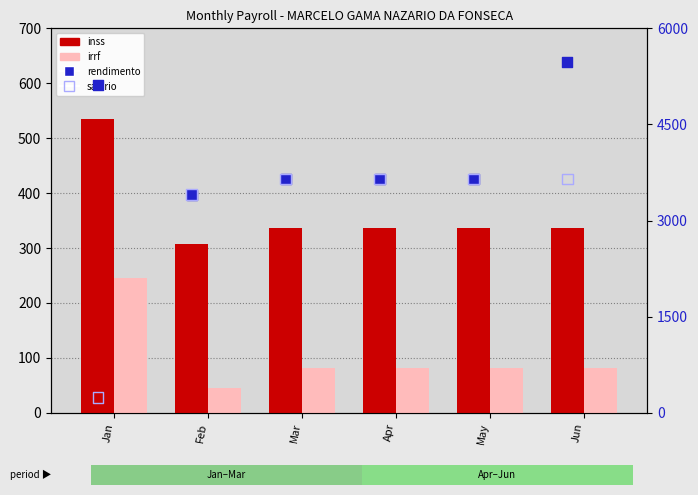

Which series has the largest Y range (max minus min)?

salario